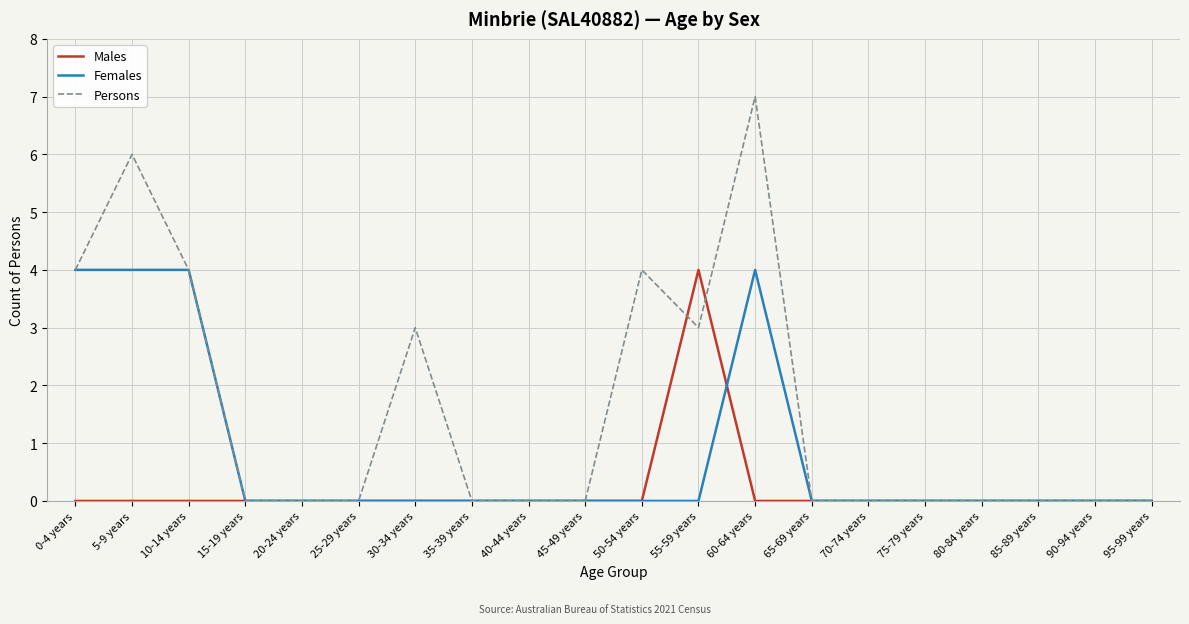

Which series has the largest total across all categories?

Persons